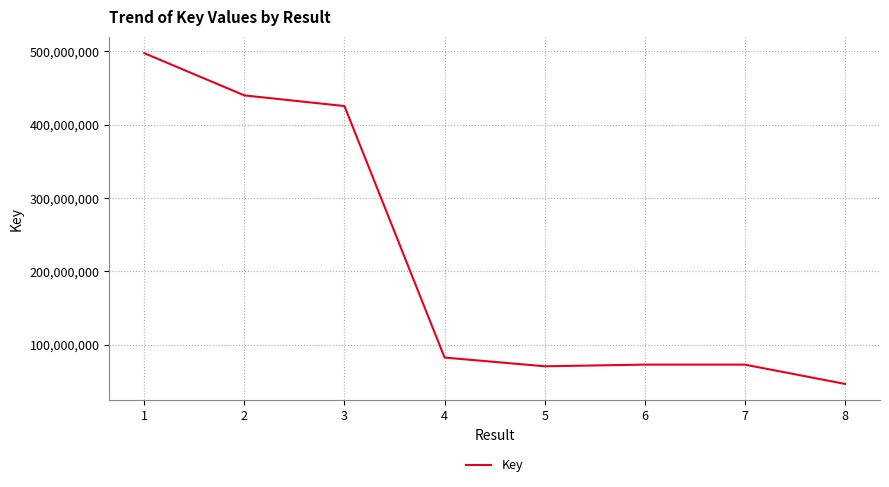

What is the change in value from 1 to 6?

-424537751